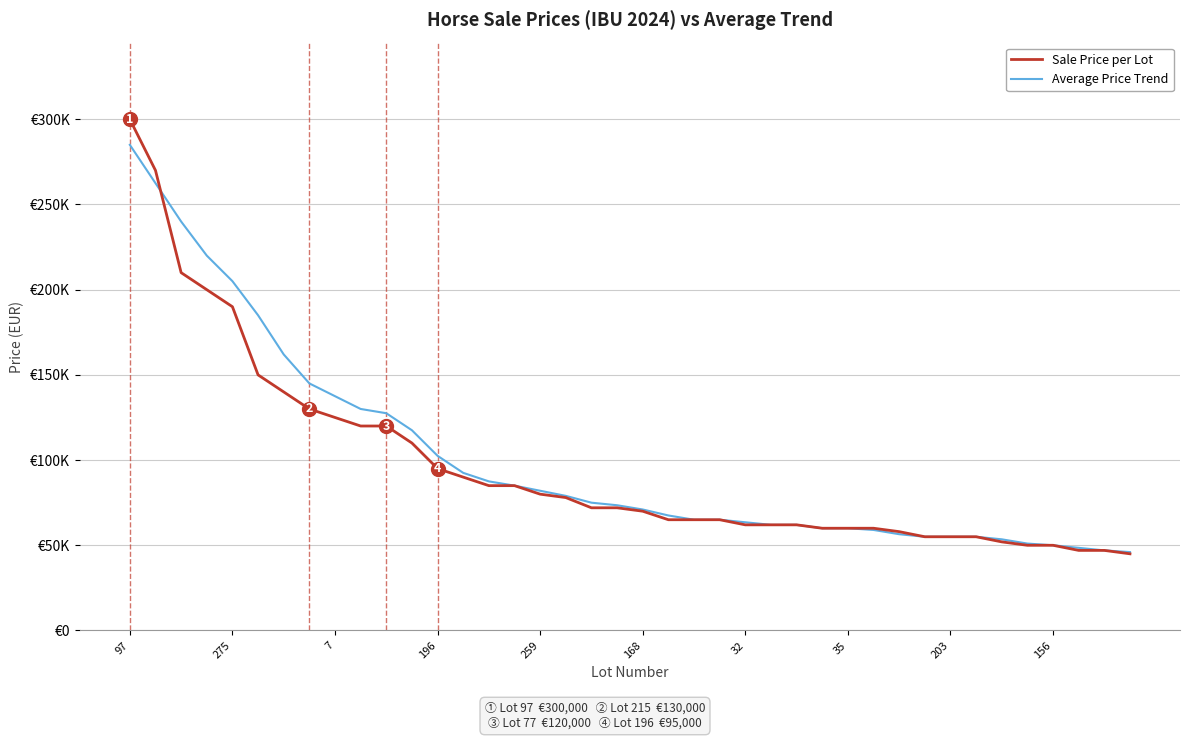

What are all the series names shown in the legend?

Sale Price per Lot, Average Price Trend